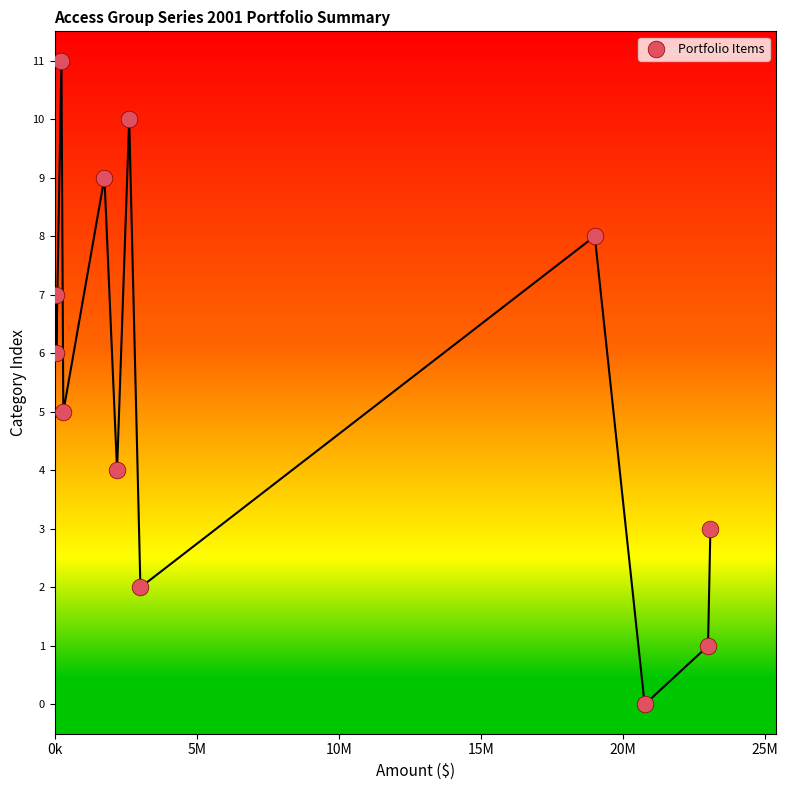

What is the range of Y values (max minus min)?

11